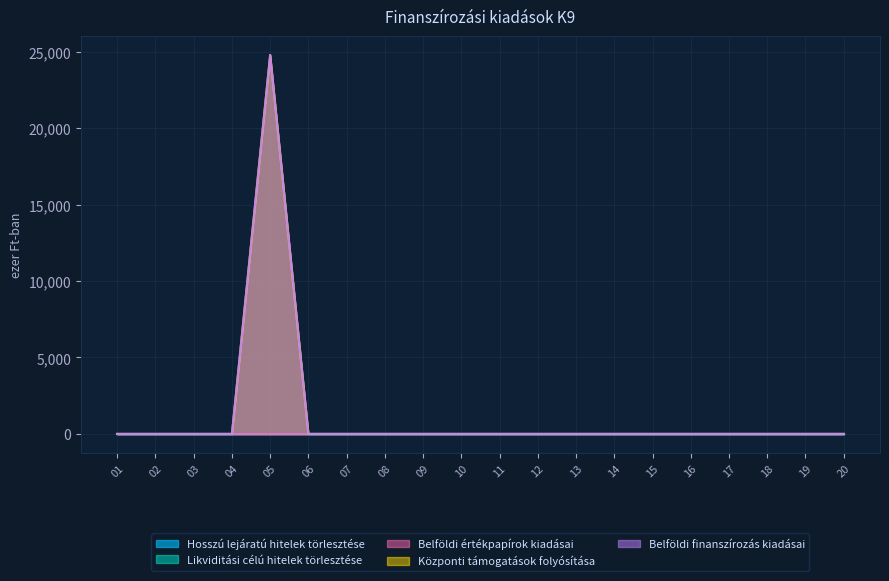

Does the chart have visible grid lines?

Yes